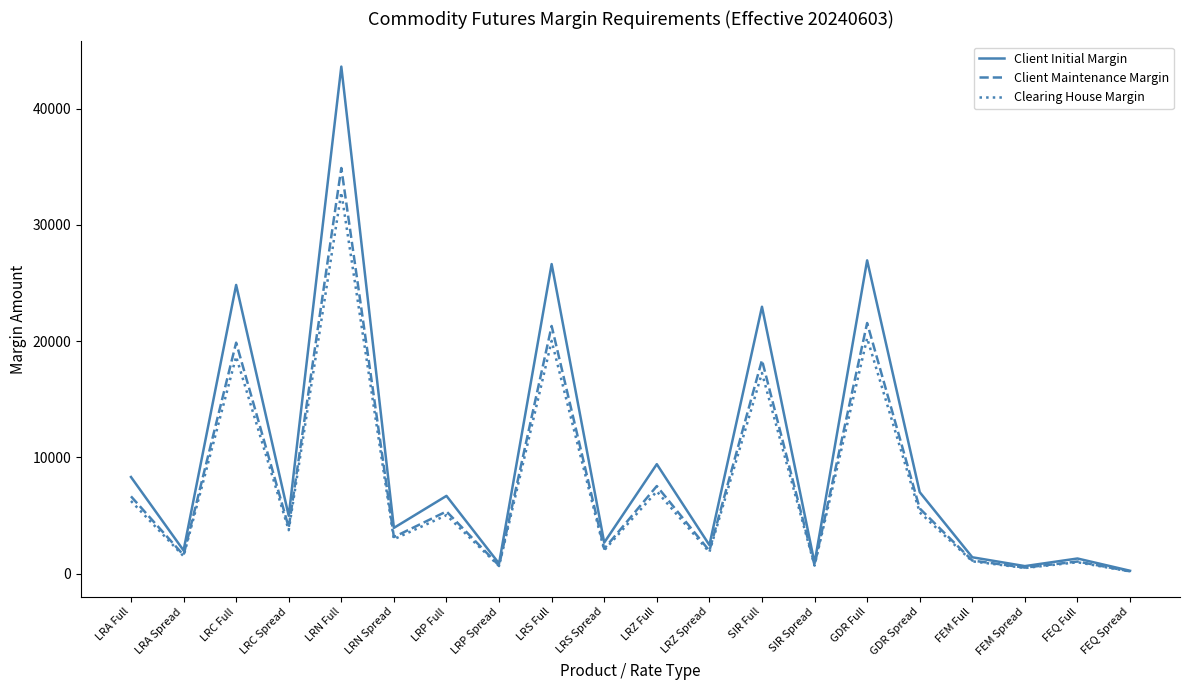

Where does the Client Maintenance Margin series first go above 3979?

LRA Full